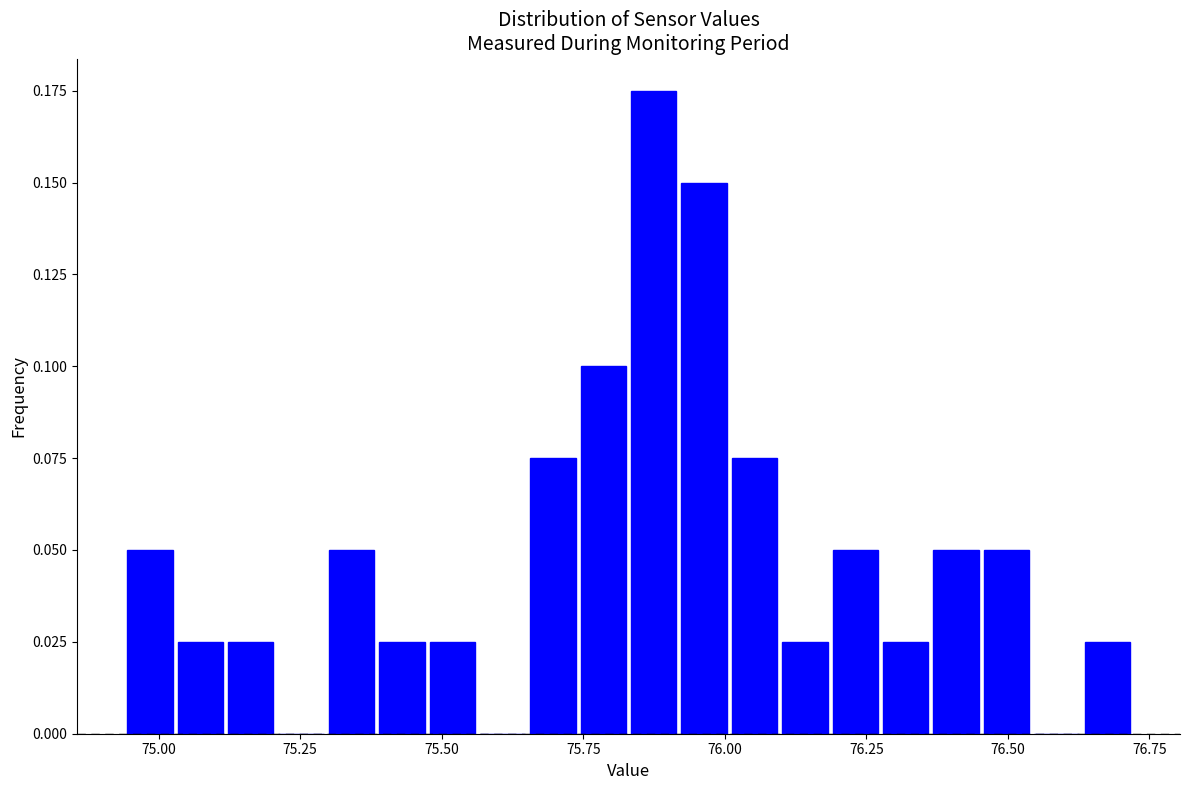

Read against the x-axis, roughly where is the centre of the tallest bar?

75.85